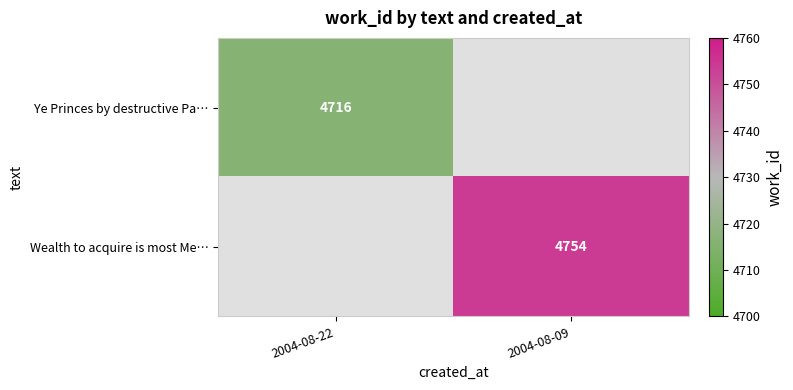

The Wealth to acquire is most Me… series shows 1285 at 2004-08-09. True or false?

False